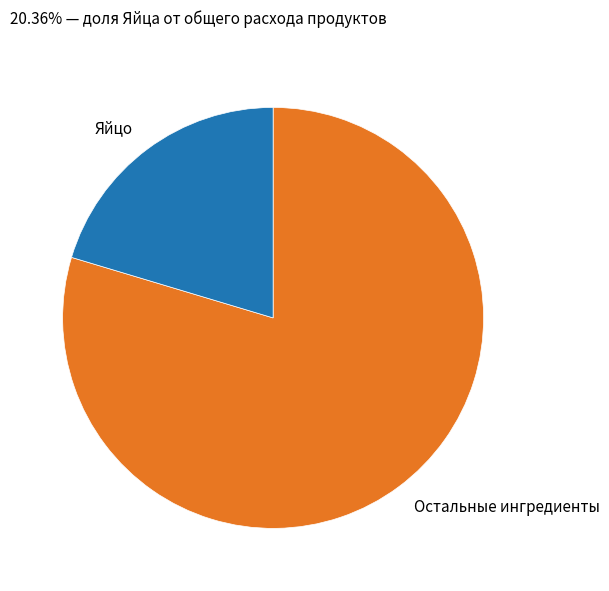

Rank the categories by value from lowest to highest.

Яйцо, Остальные ингредиенты